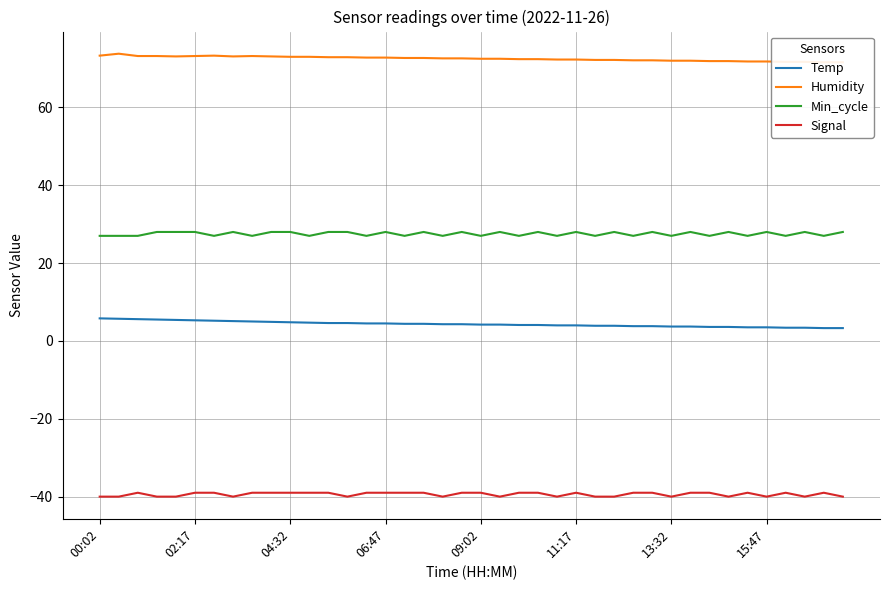

What is the lowest value of the Signal series?

-40.0